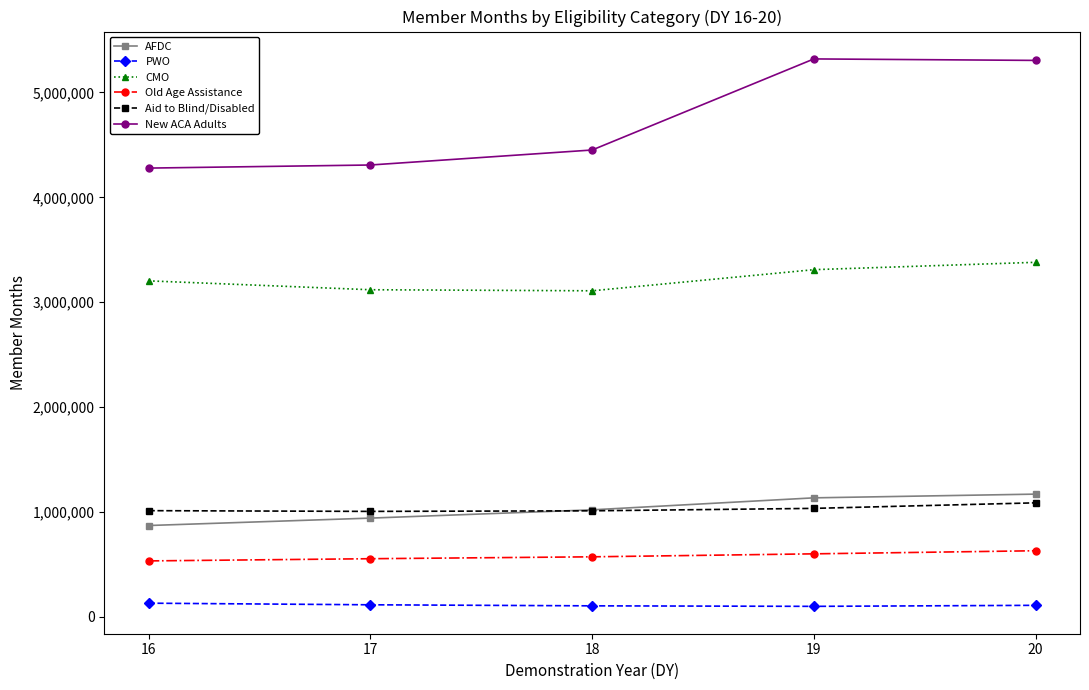

The value of AFDC at 18 is 1020799. True or false?

True